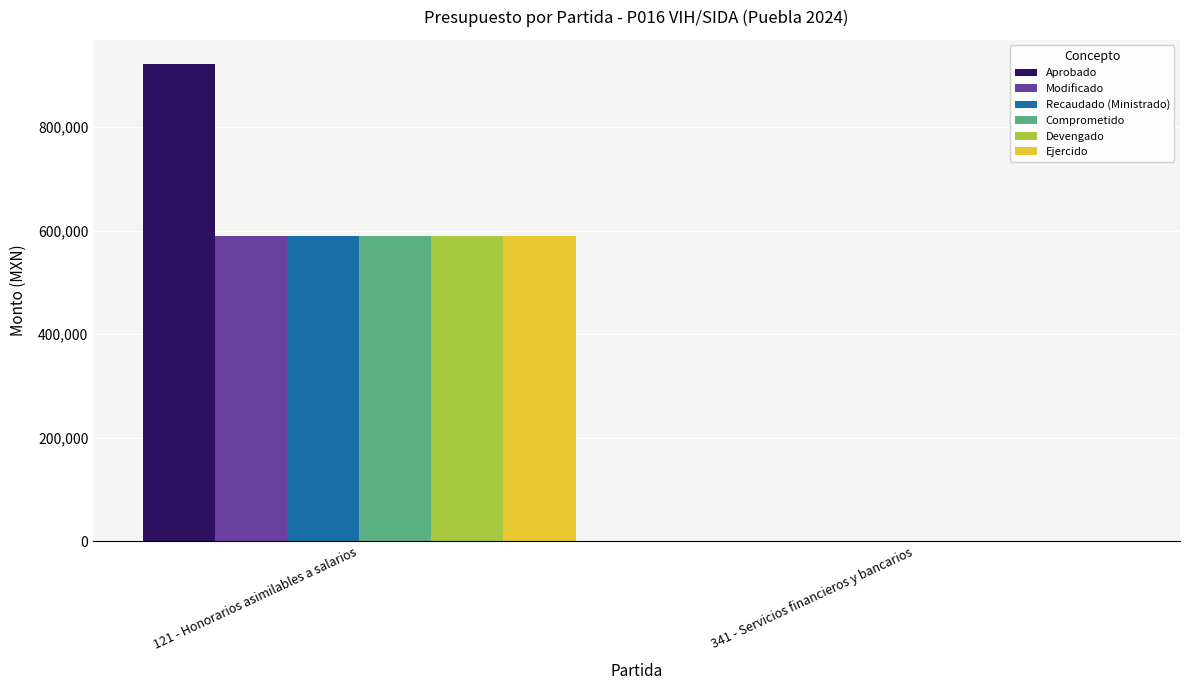

Is it true that Modificado equals 0 at 341 - Servicios financieros y bancarios?

True